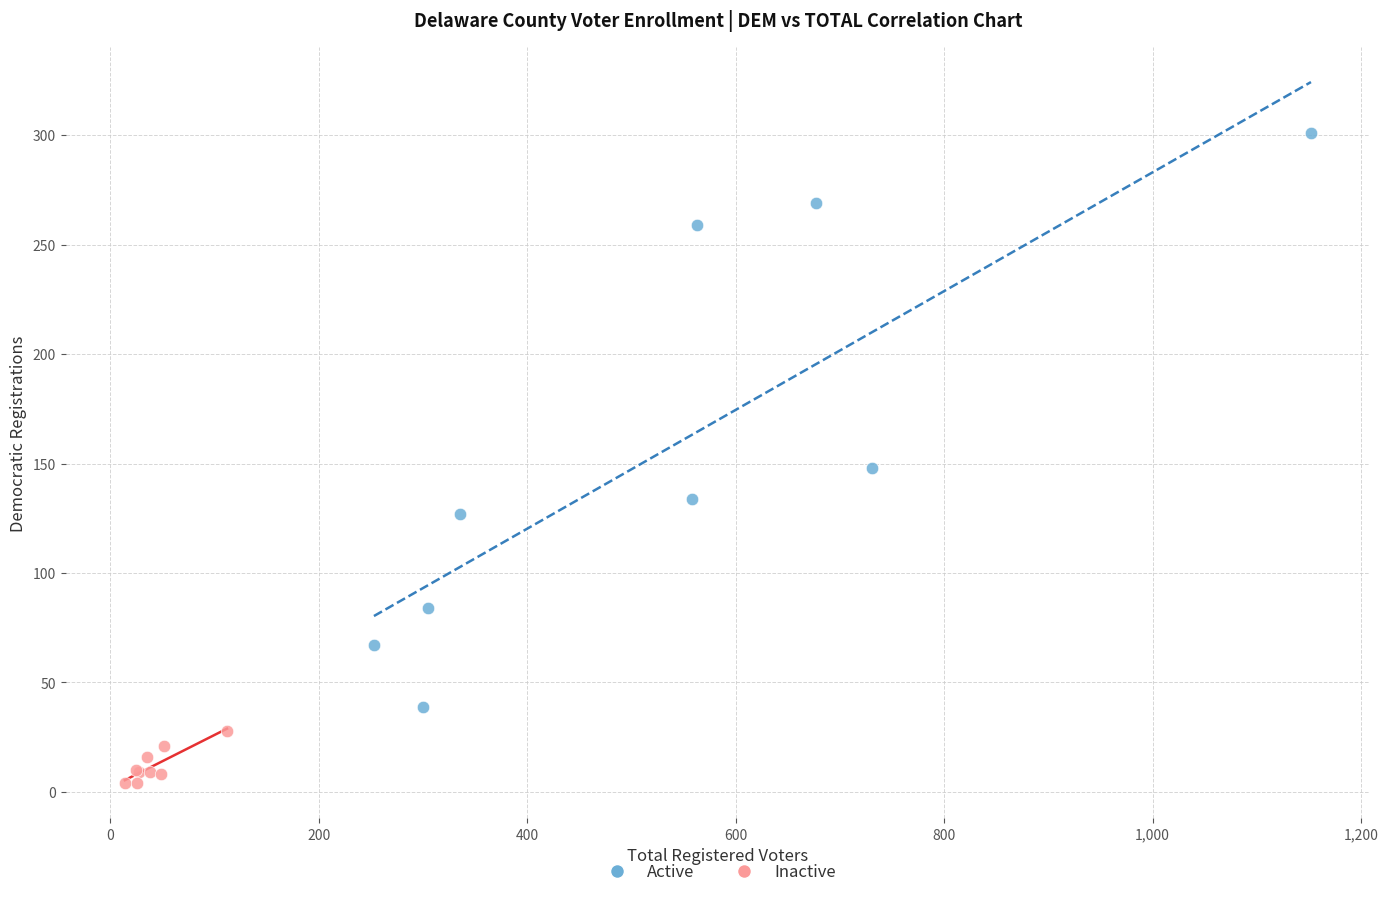

Which series reaches the maximum Y coordinate?

Active